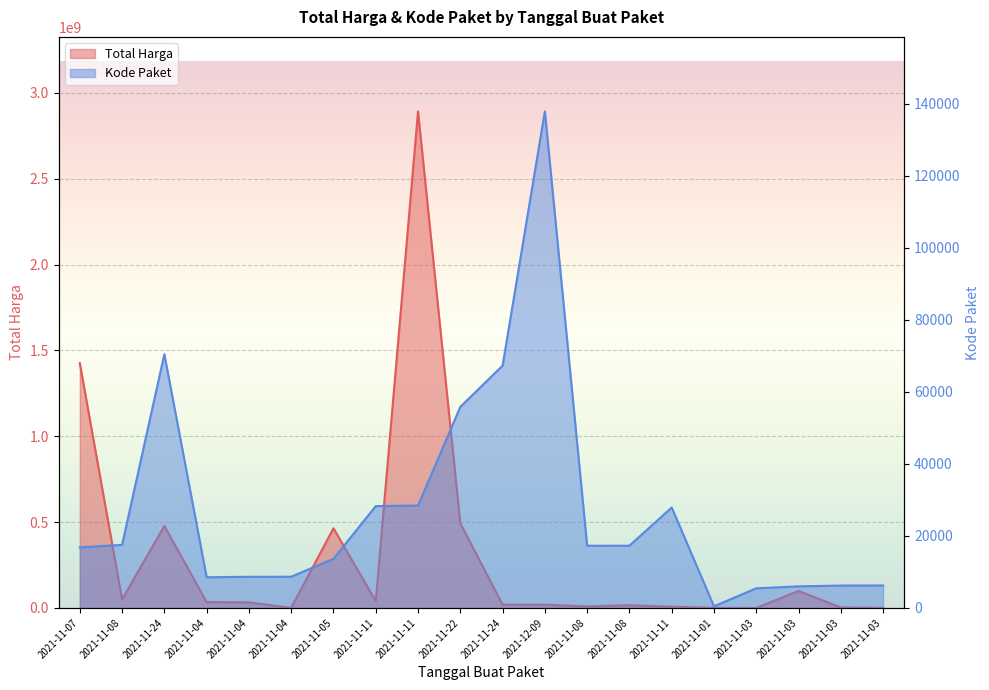

Is it true that Kode Paket equals 9074 at 2021-11-11?

False